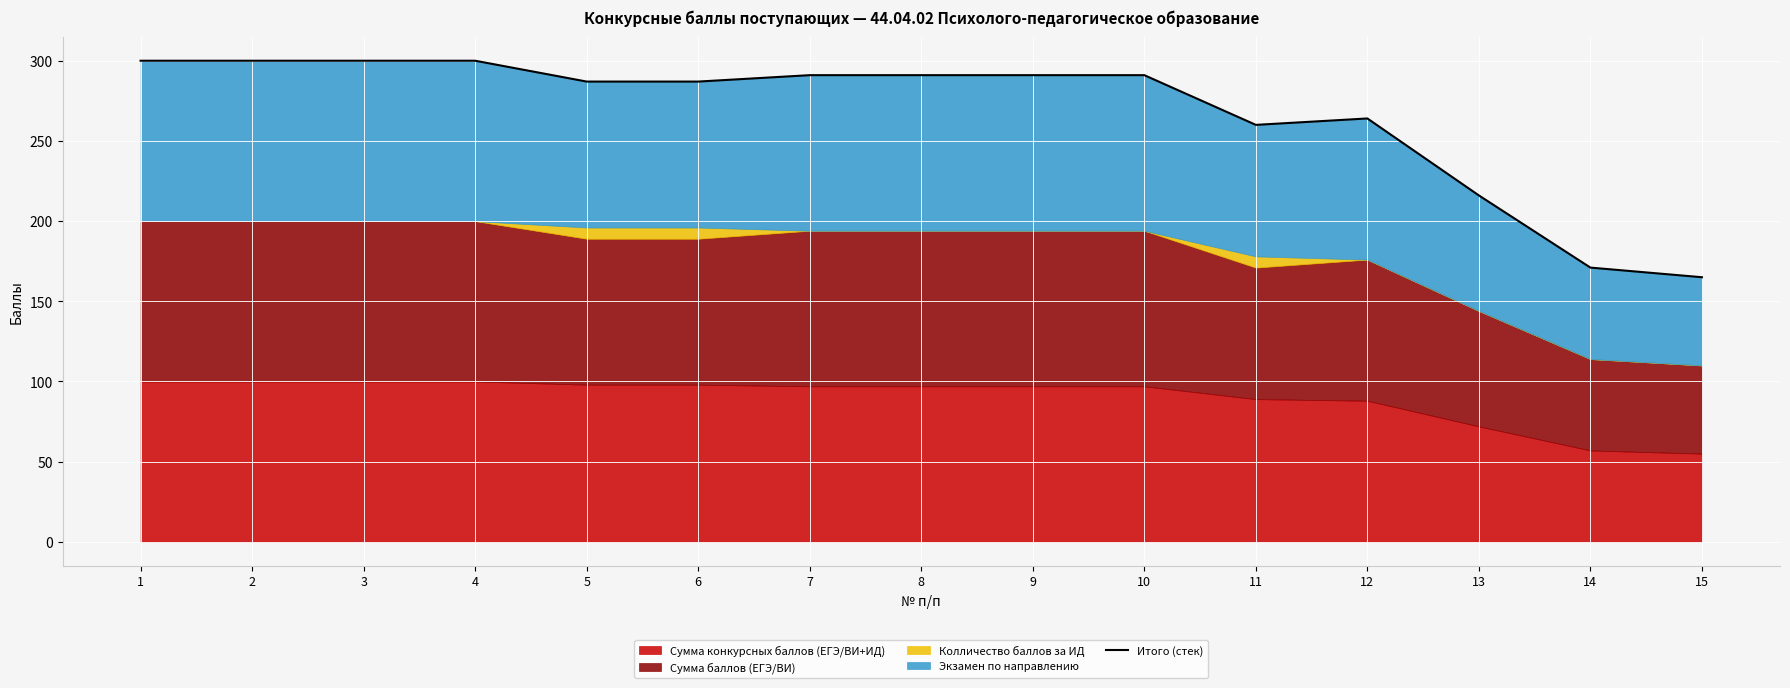

What is the change in value from 8 to 13?

-75